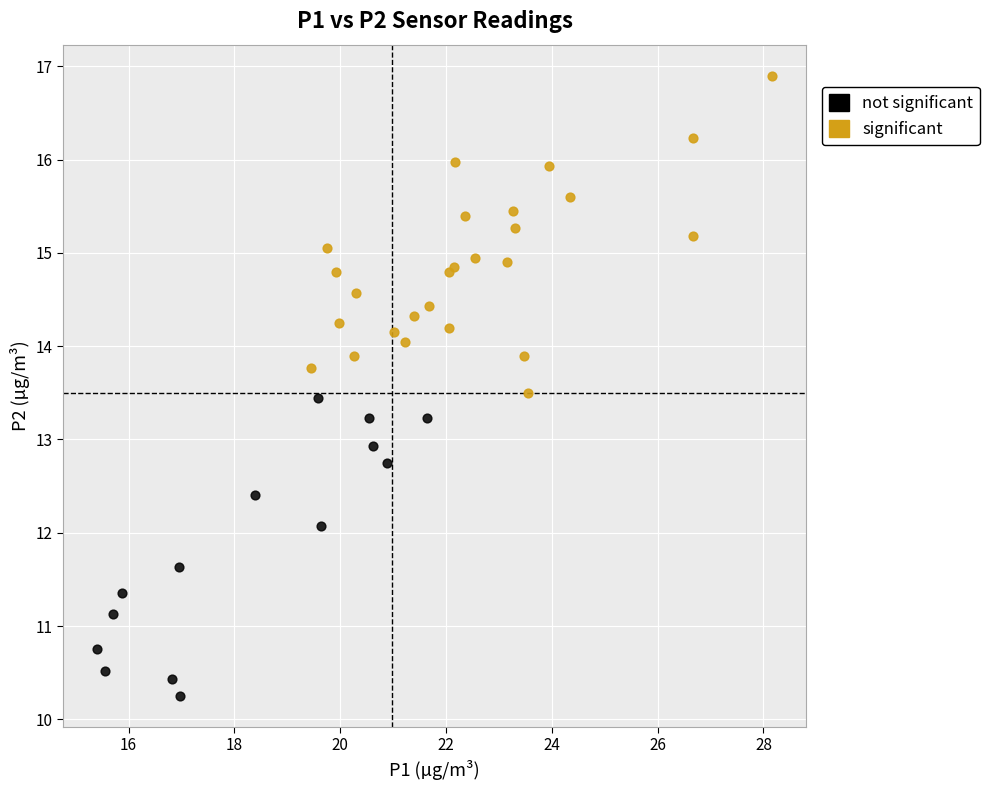

Which series has the largest Y range (max minus min)?

significant